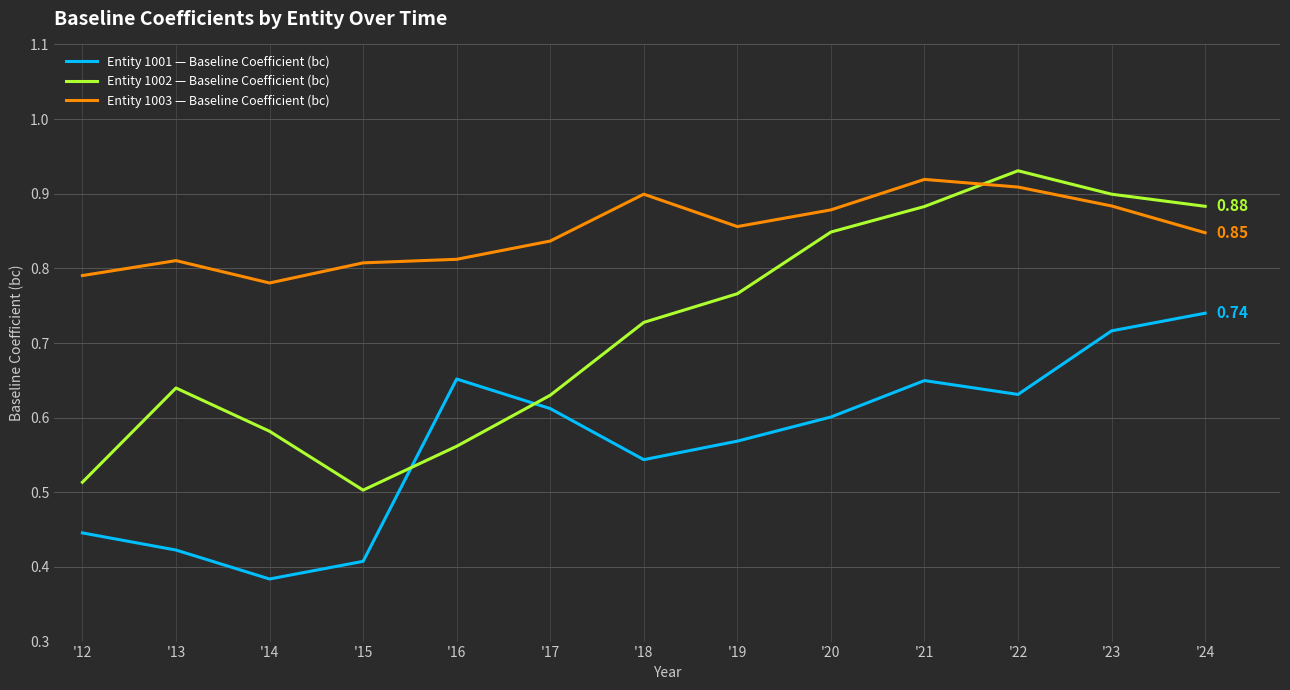

What is the sum of the Entity 1002 — Baseline Coefficient (bc) values at '23 and '24?

1.8